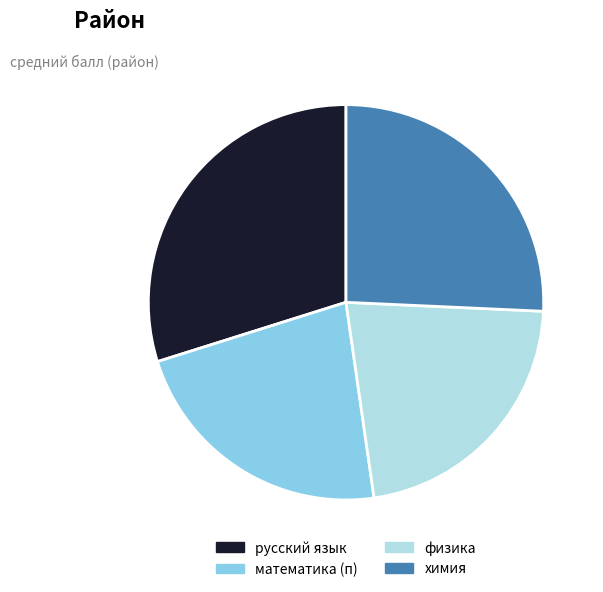

How many segments does this pie chart have?

4